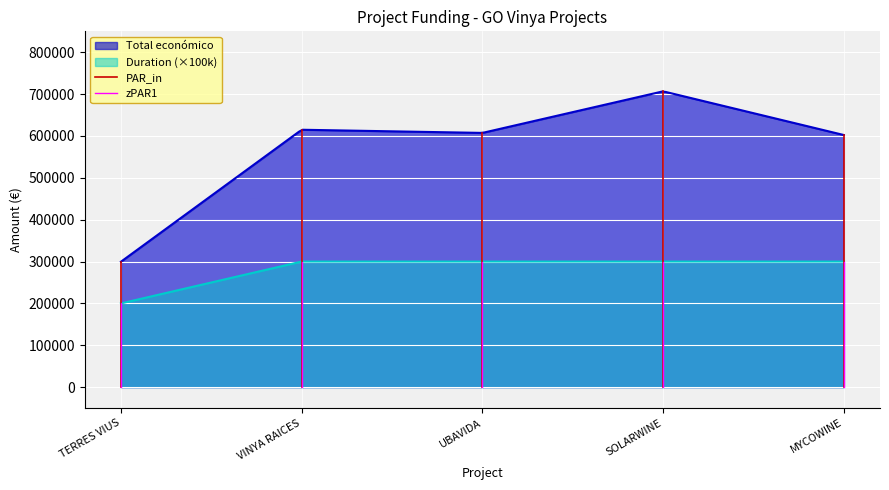

What is the highest value of the Duration (×100k) series?

300000.0